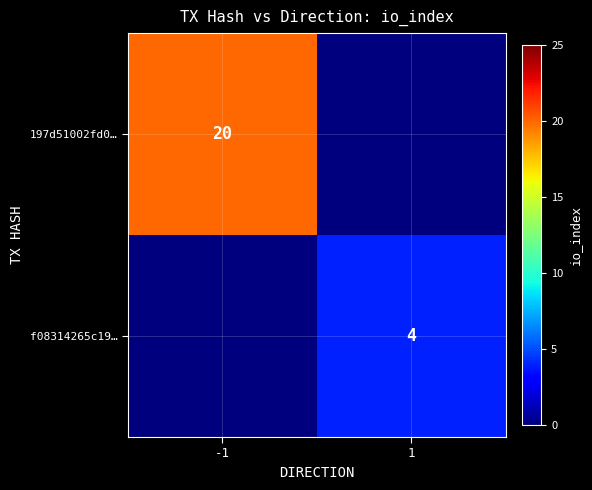

Is the value of f08314265c19… at 1 greater than the value of 197d51002fd0… at -1?

No